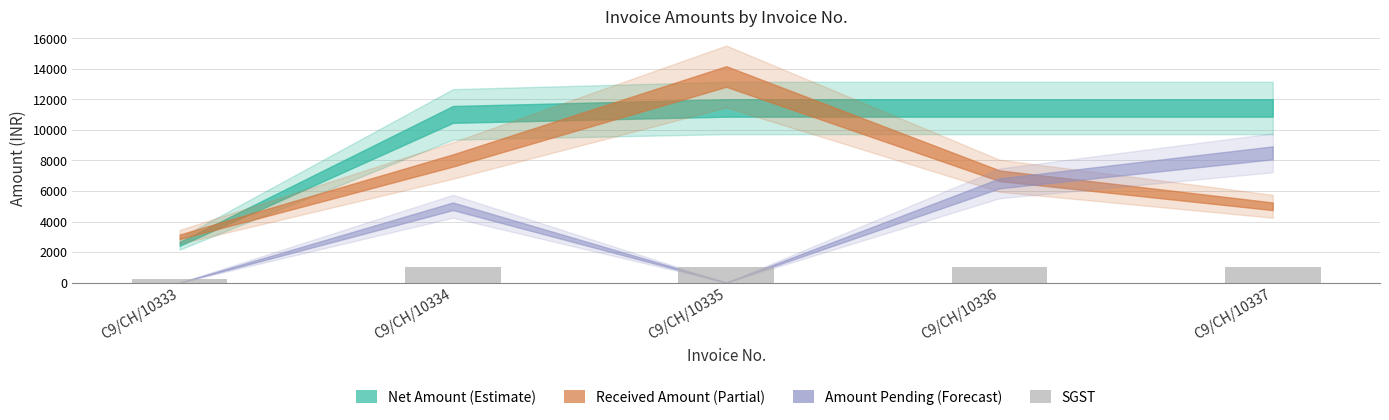

What is the value of the 3rd bar from the left?

1029.7